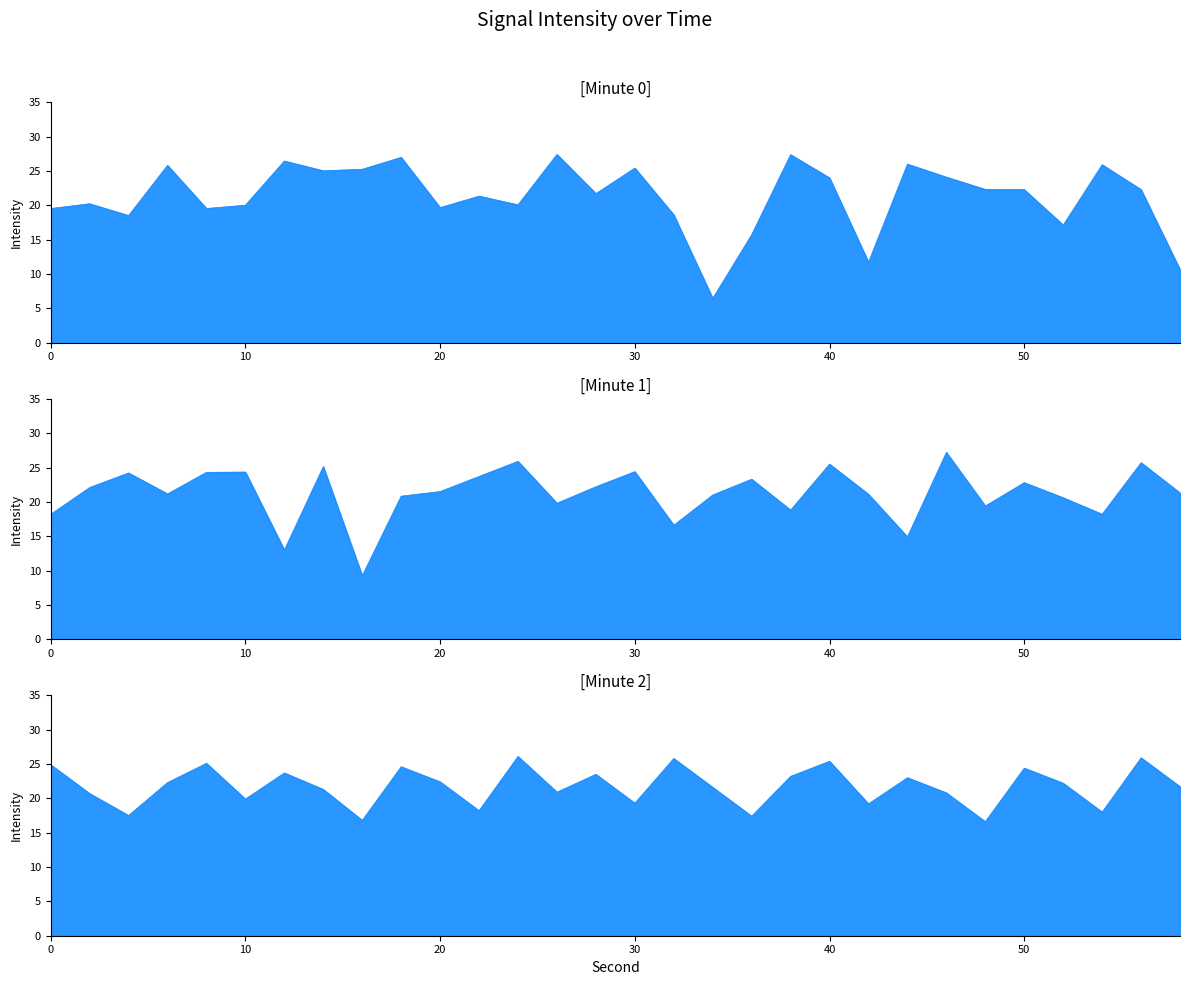

In Minute 1, how many points are higher than both neighbors (excluding endpoints)?

10